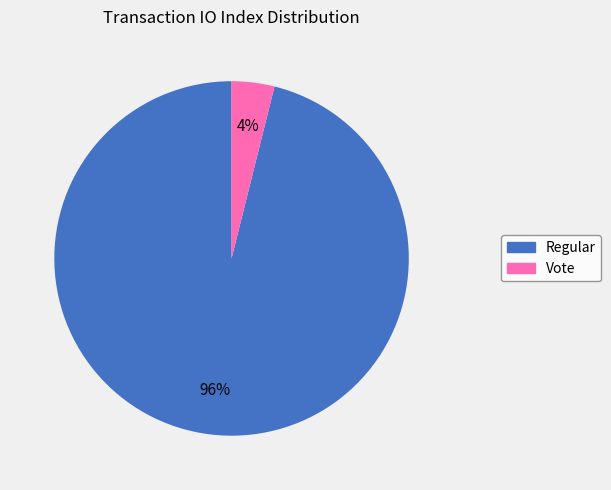

Is it true that Vote is 4% of the pie?

True